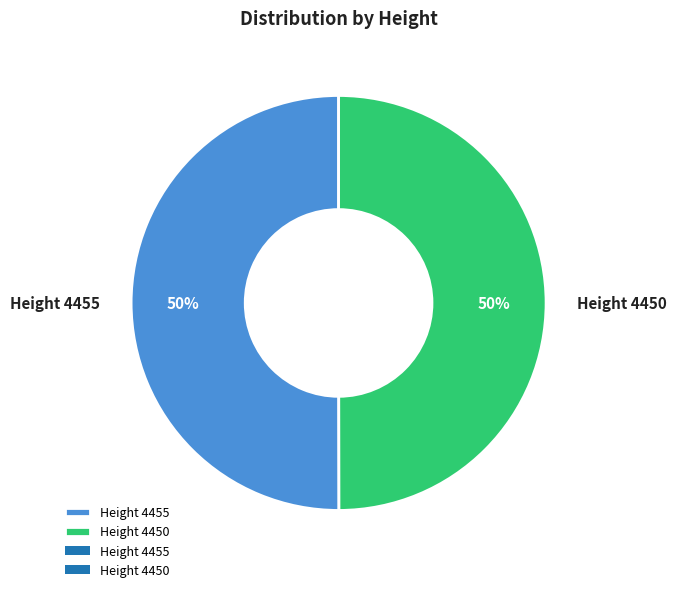

Combined, do Height 4450 and Height 4455 account for over 50%?

Yes